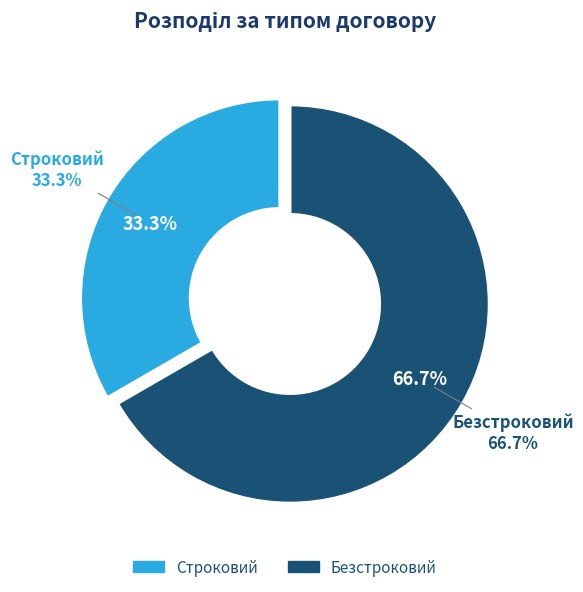

To the nearest percent, what portion does Строковий represent?

33%